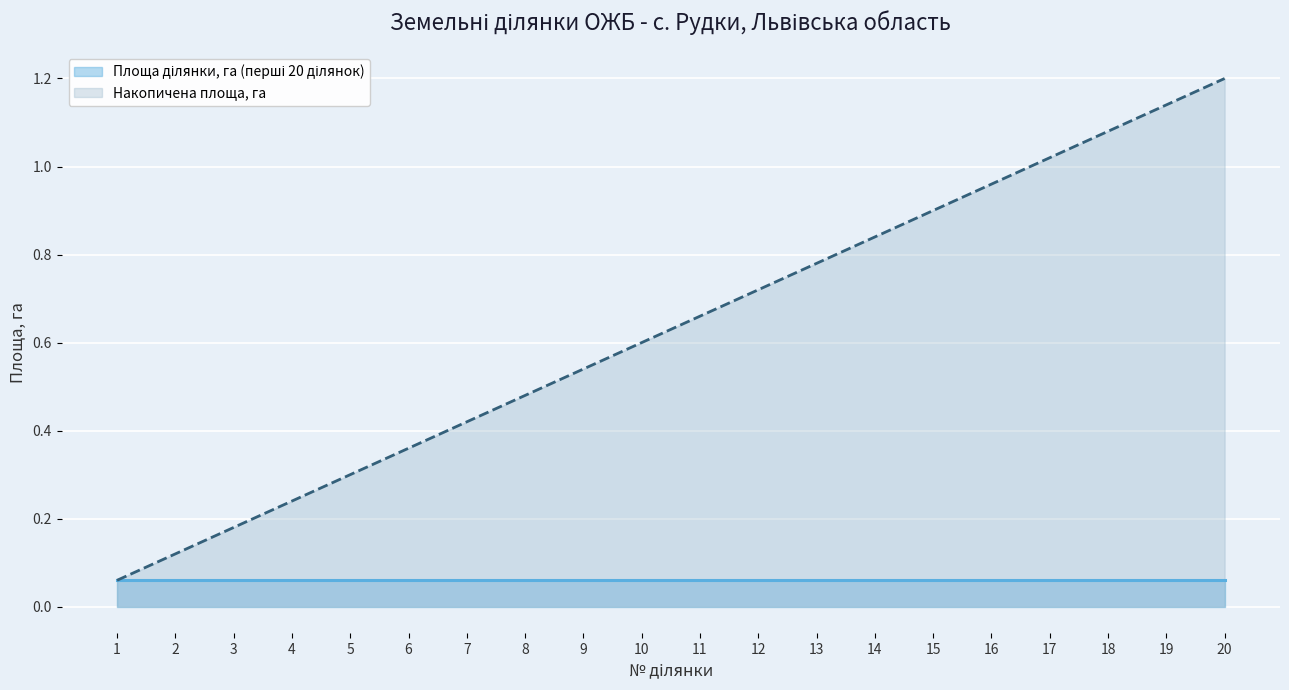

Does the chart display data point markers on the line(s)?

No